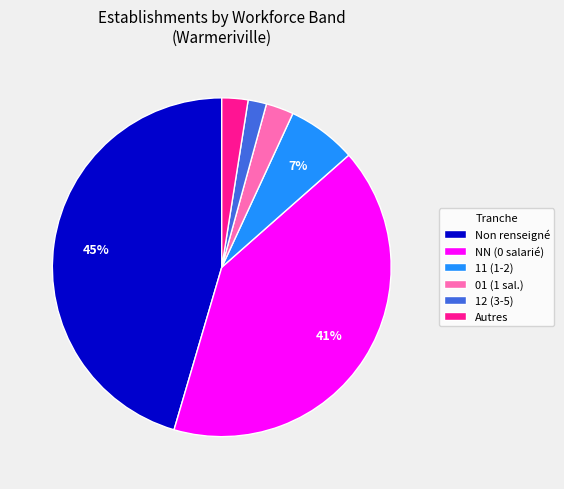

Do Non renseigné and Autres together represent more than half of the pie?

No